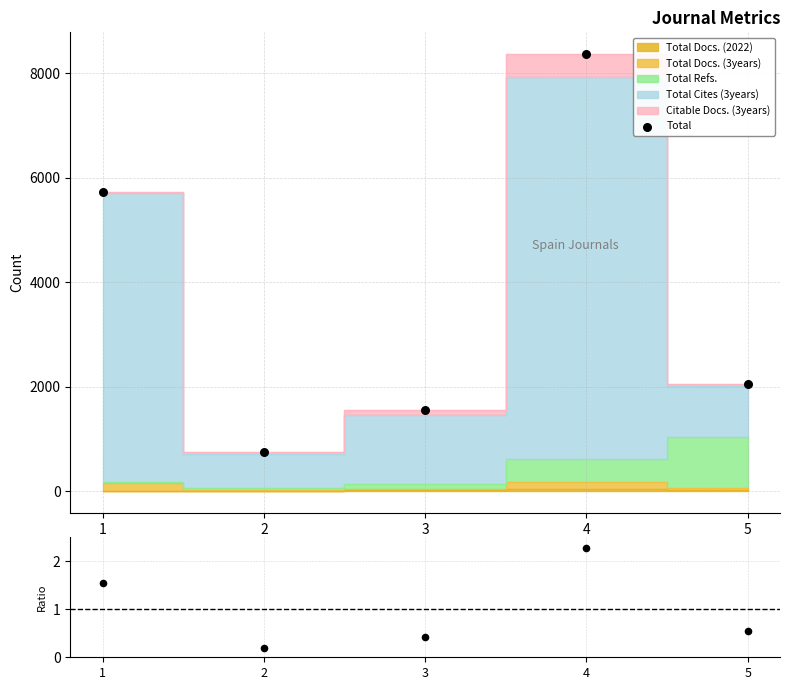

What is the change in value from 1 to 3?

-4175